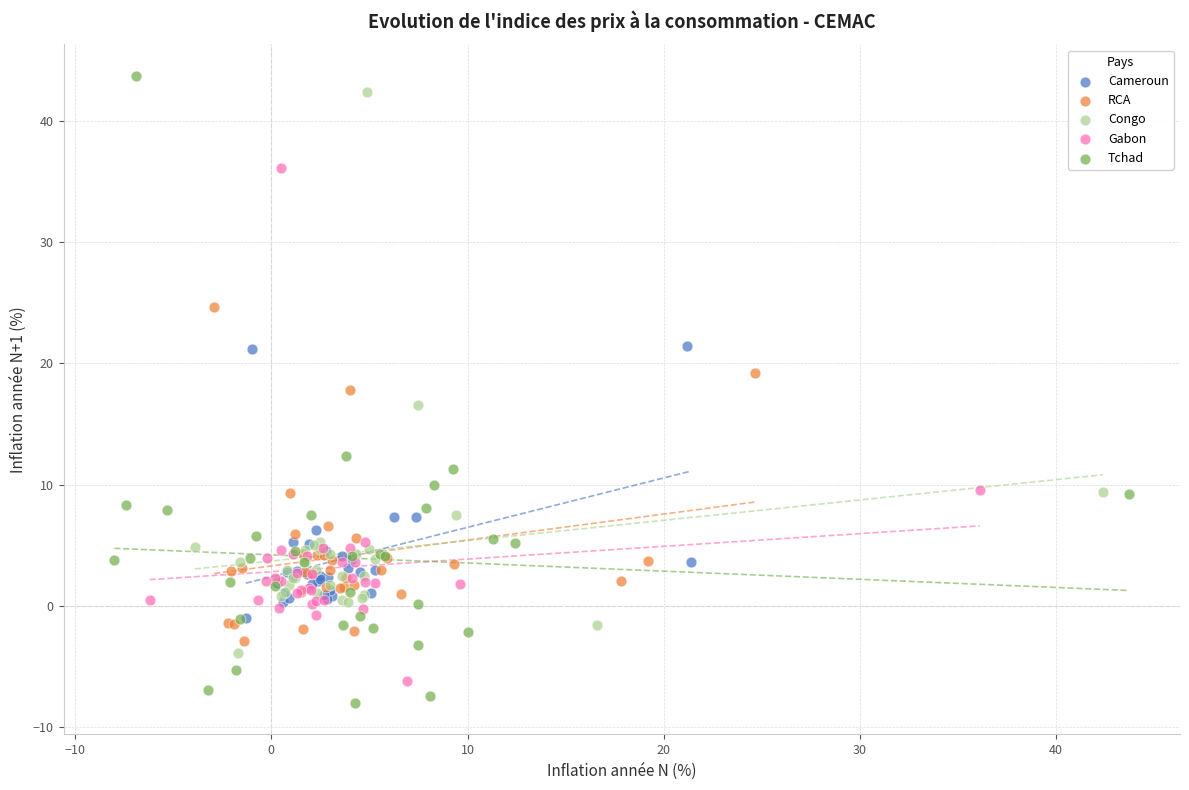

Which series reaches the minimum Y coordinate?

Tchad